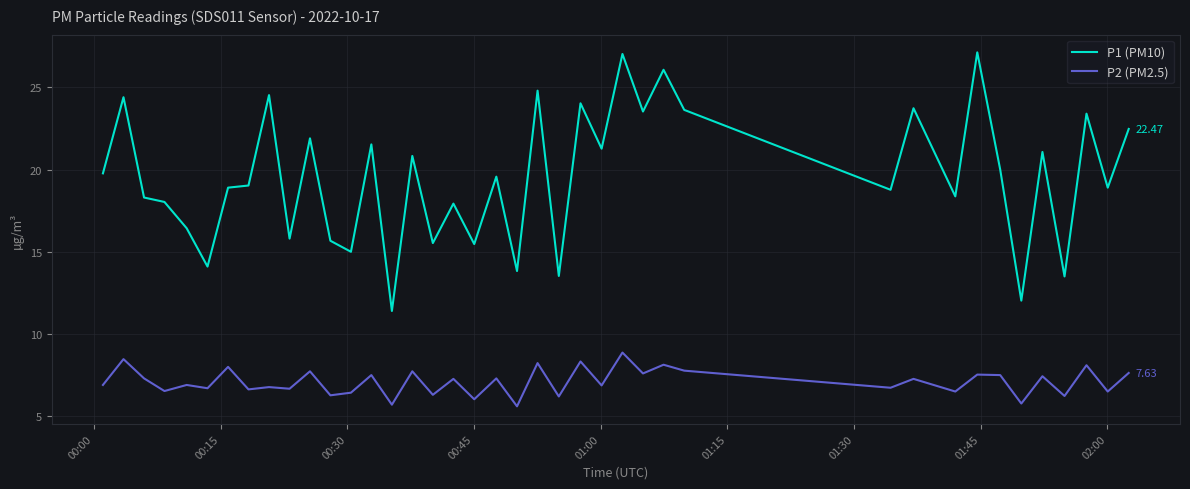

List the series in order of their overall mean, lowest first.

P2 (PM2.5), P1 (PM10)